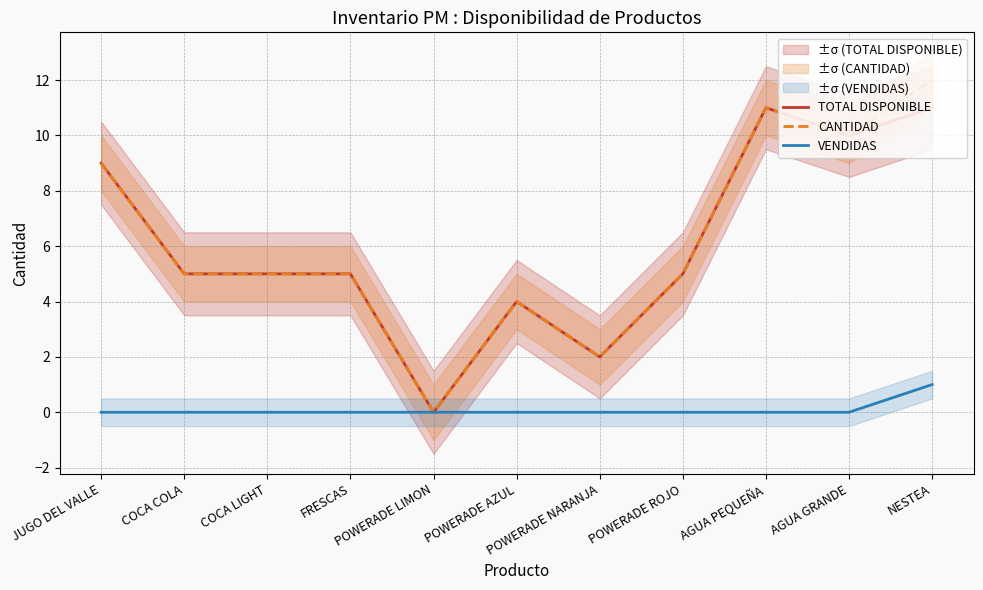

True or false: CANTIDAD and VENDIDAS cross at least once.

False